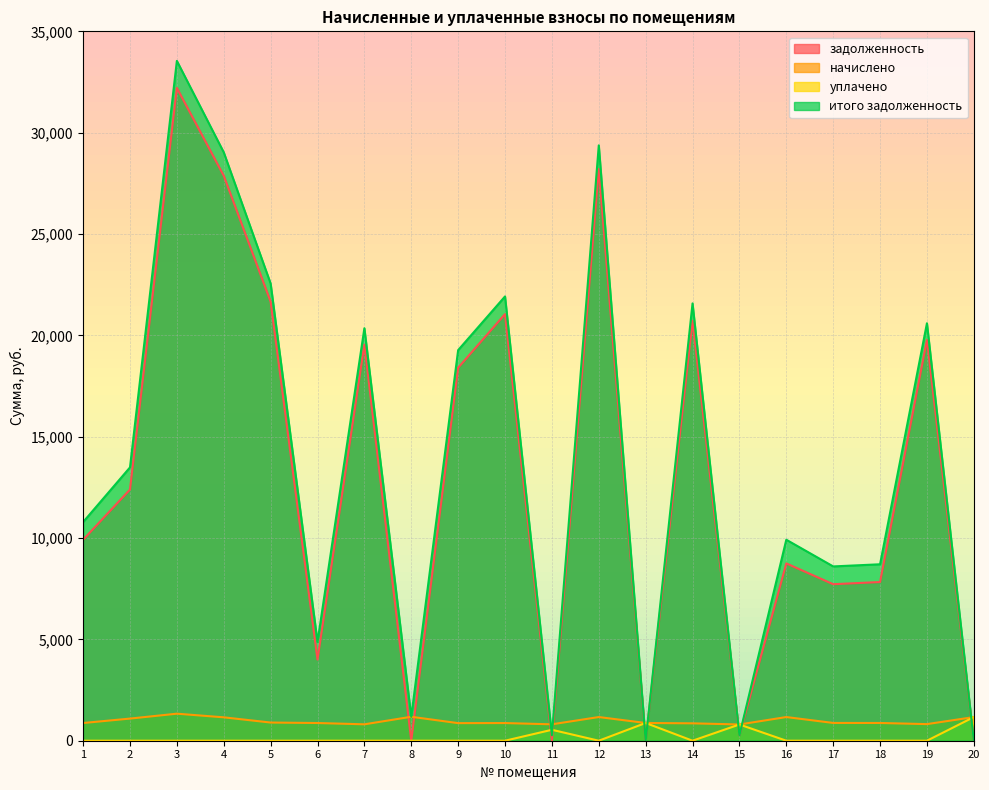

After their last crossing, which series has the higher values: уплачено or задолженность?

уплачено